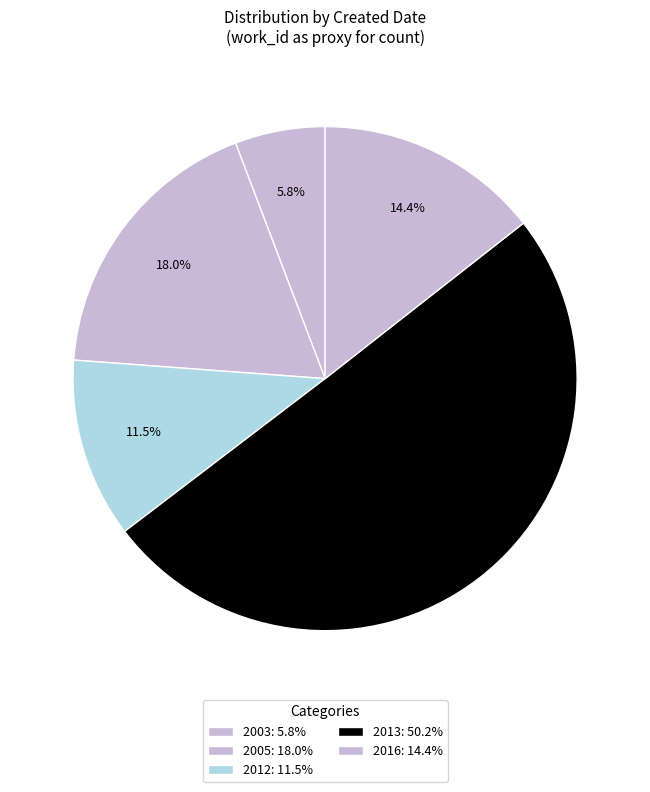

How many slices are in this pie chart?

5